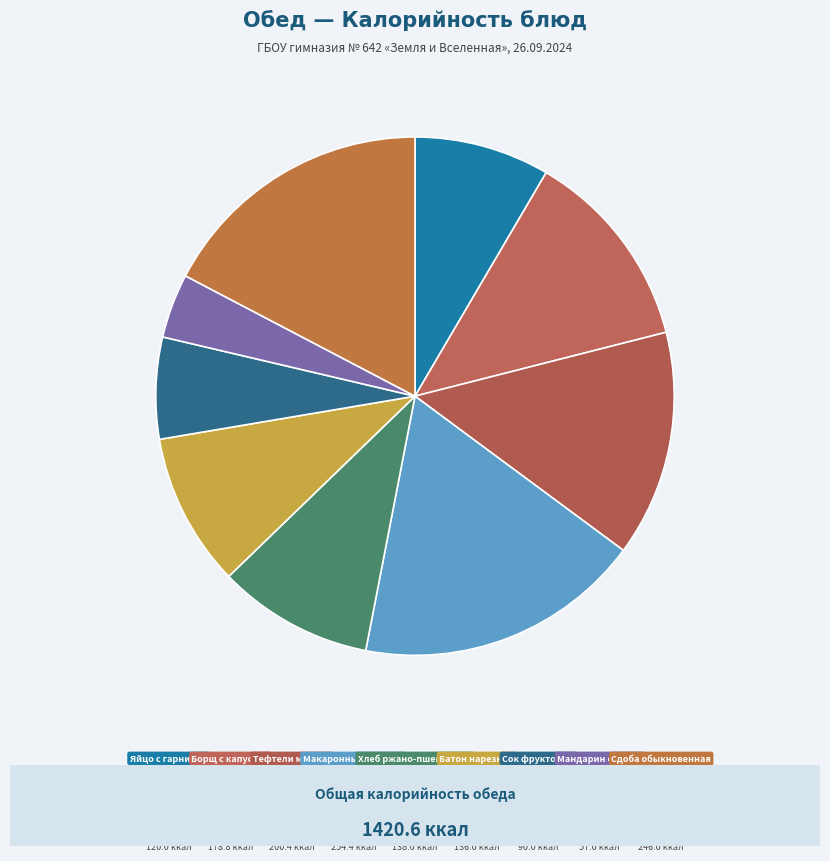

Is there a majority slice in this chart?

No